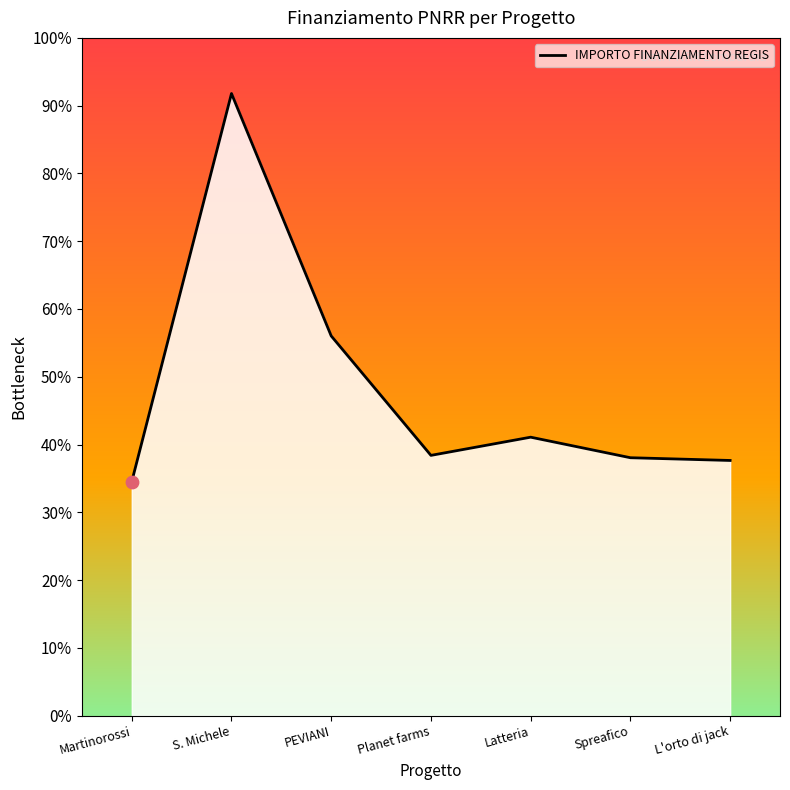

Approximately how many times larger is the value at Spreafico compared to Latteria?

0.9